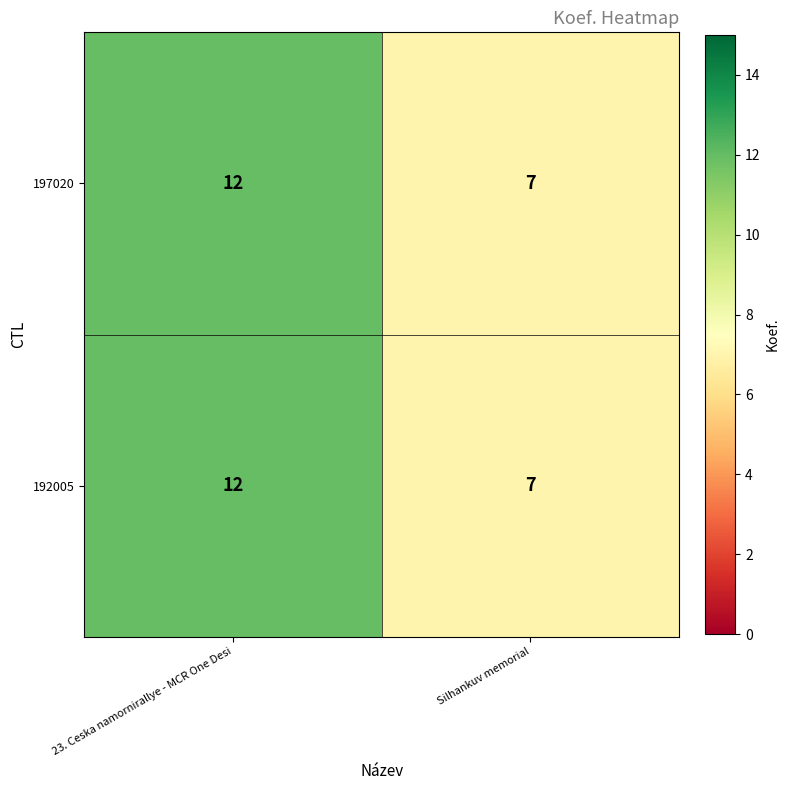

Where is 197020 nearest to the value 9?

Silhankuv memorial